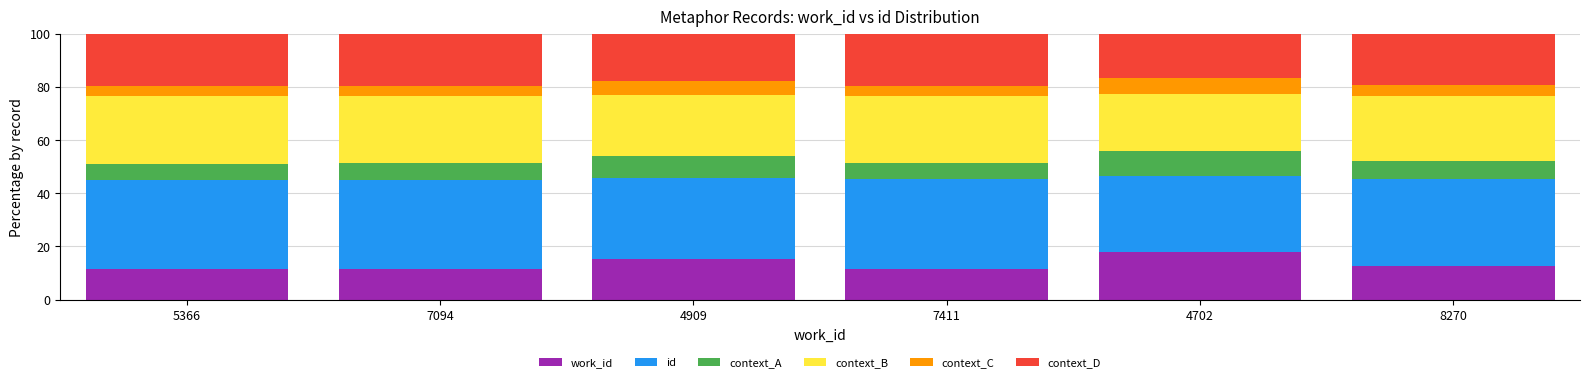

What is the total value across all series at 4909?

100.0